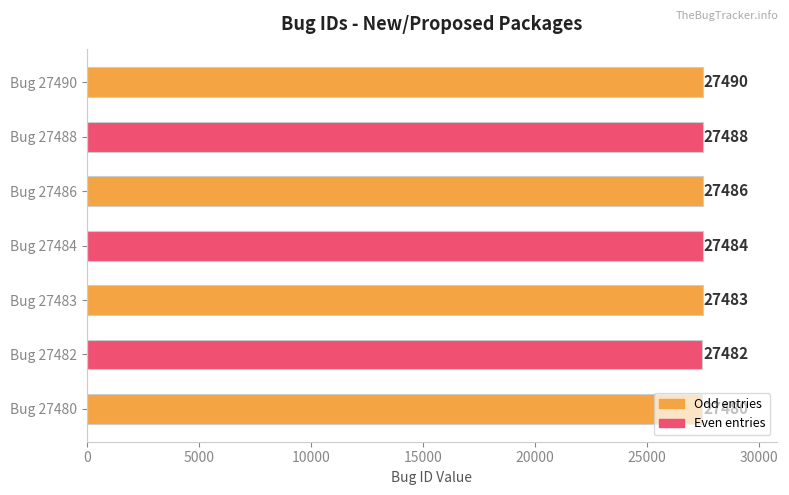

Are the bars grouped side by side (vs. stacked)?

No